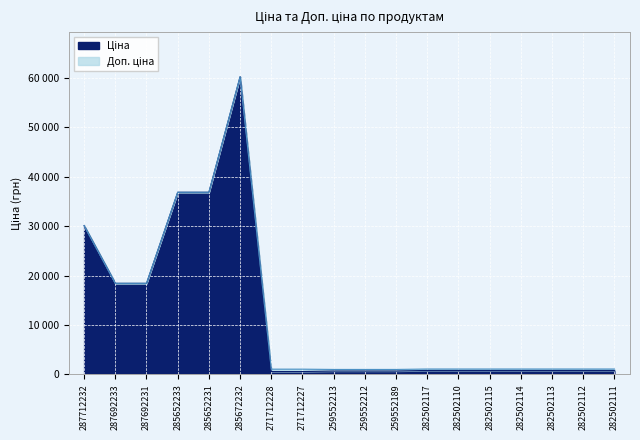

The value of Ціна at 287692233 is 18420.9. True or false?

True